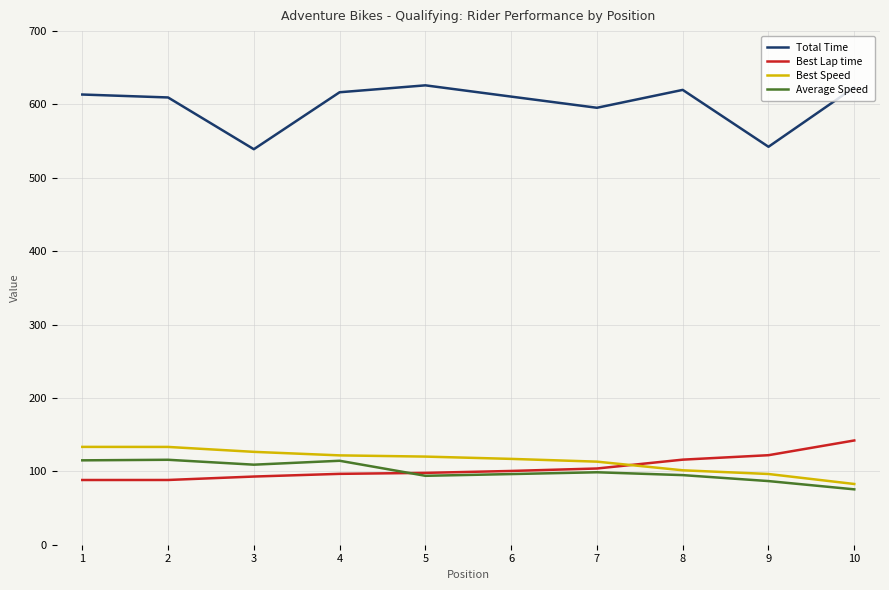

After their last crossing, which series has the higher values: Best Speed or Best Lap time?

Best Lap time